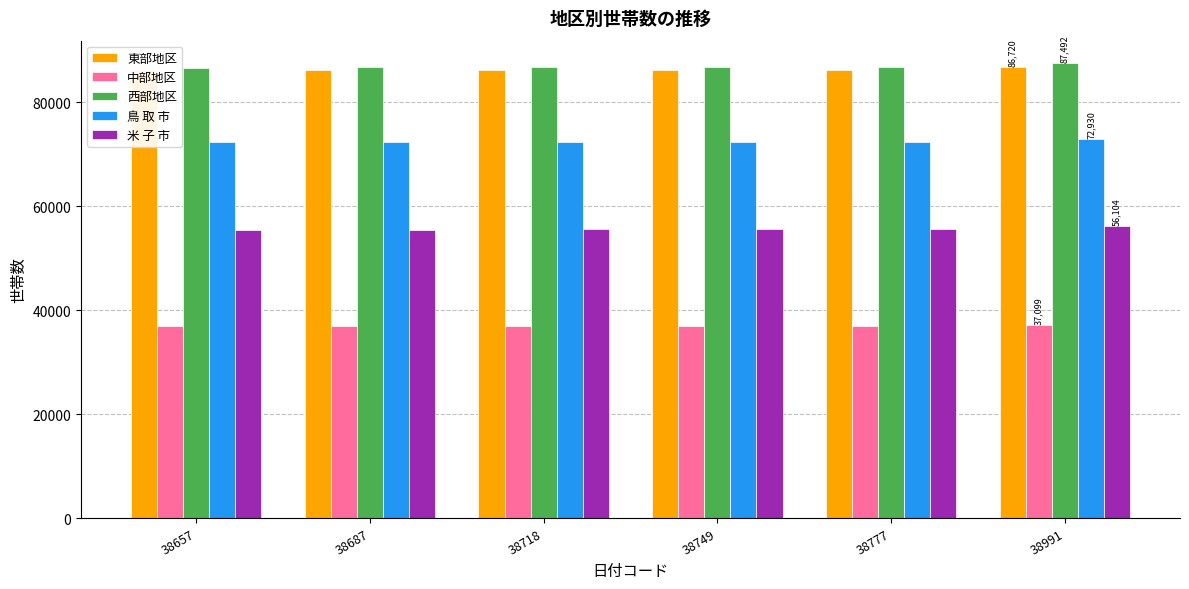

Reading left to right, what are all the values shown in this chart?

東部地区: 86163	86223	86197	86205	86205	86720
中部地区: 36883	36928	36913	36861	36868	37099
西部地区: 86677	86729	86785	86834	86888	87492
鳥 取 市: 72398	72427	72389	72401	72409	72930
米 子 市: 55493	55508	55542	55580	55622	56104